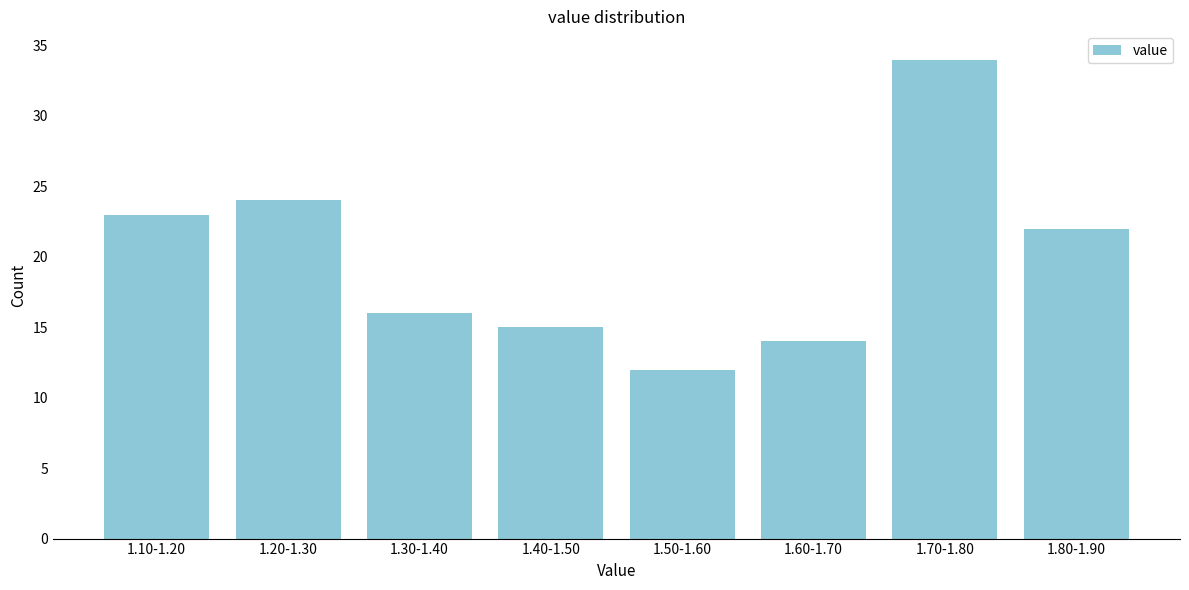

Reading left to right, transcribe all the data shown in this chart.

1.10-1.20=23	1.20-1.30=24	1.30-1.40=16	1.40-1.50=15	1.50-1.60=12	1.60-1.70=14	1.70-1.80=34	1.80-1.90=22